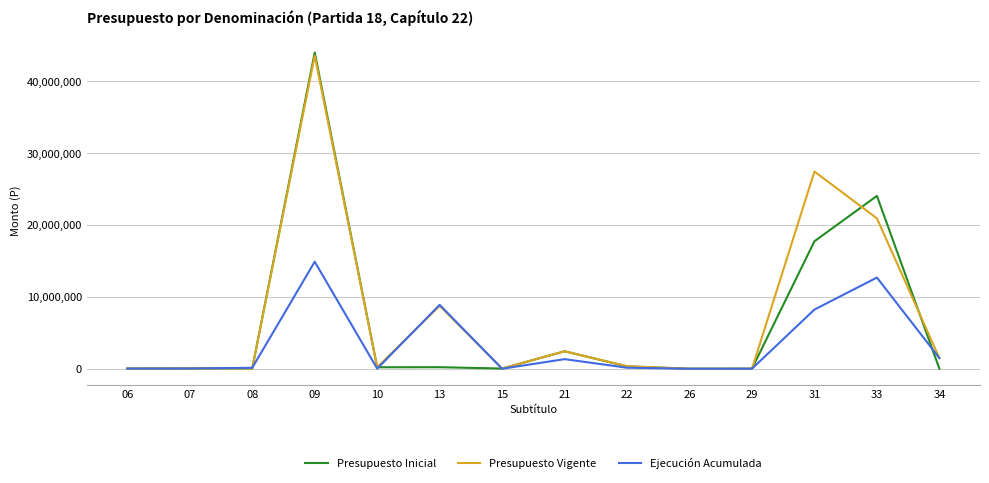

What is the sum of all Ejecución Acumulada values?

47889689